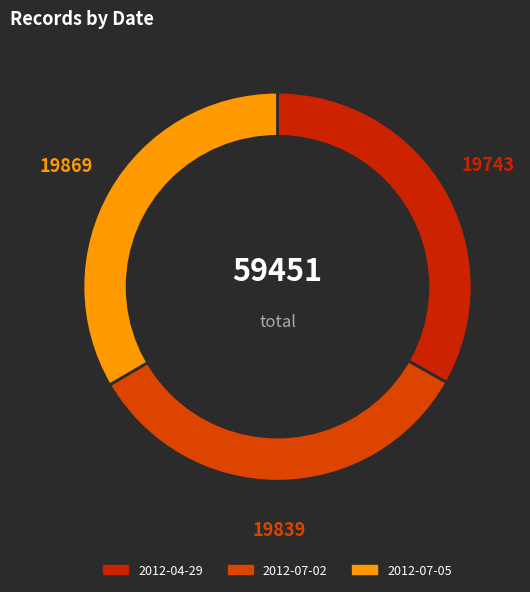

The 2012-07-05 slice represents 41% of the pie. True or false?

False